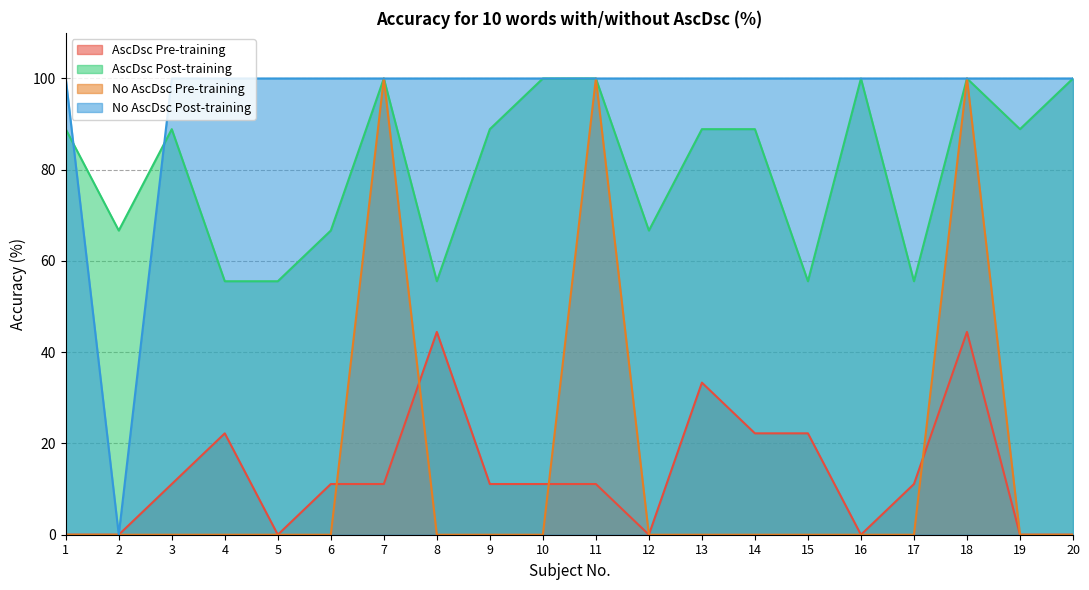

What is the spread (max minus min) of values at 9?

100.0